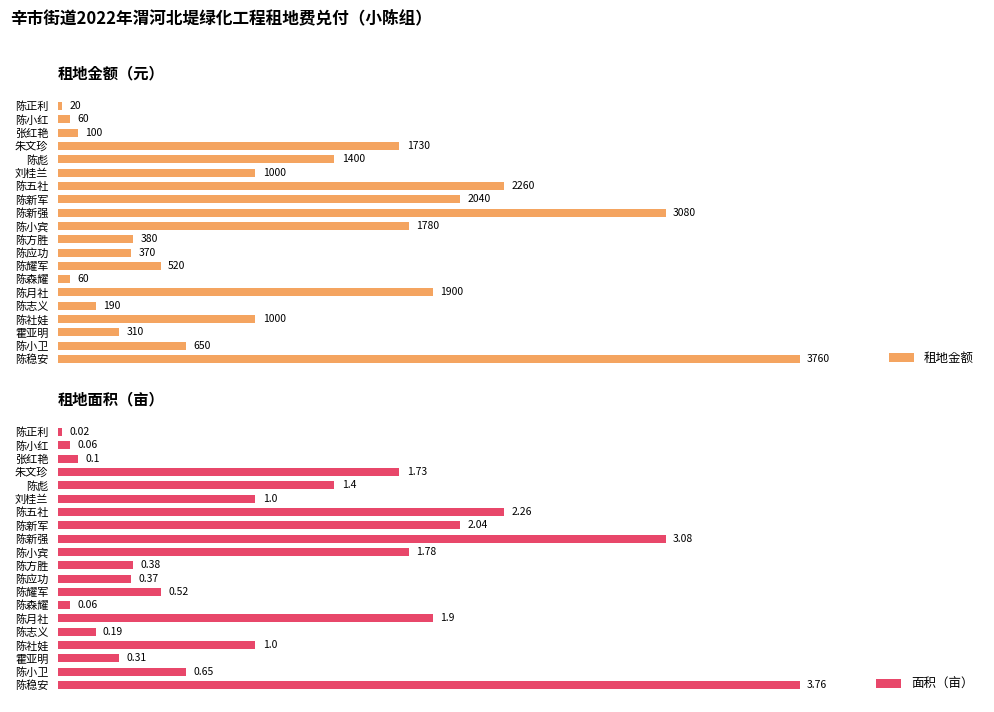

Which category has the highest value in the 面积（亩） series?

陈稳安